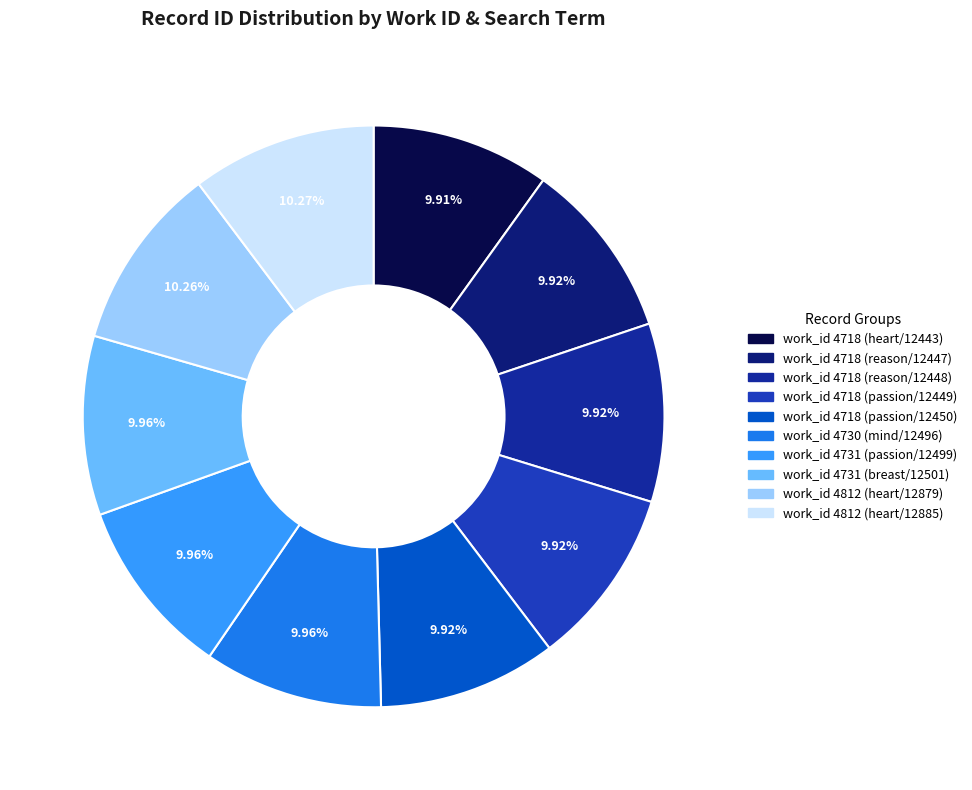

How many segments does this pie chart have?

10